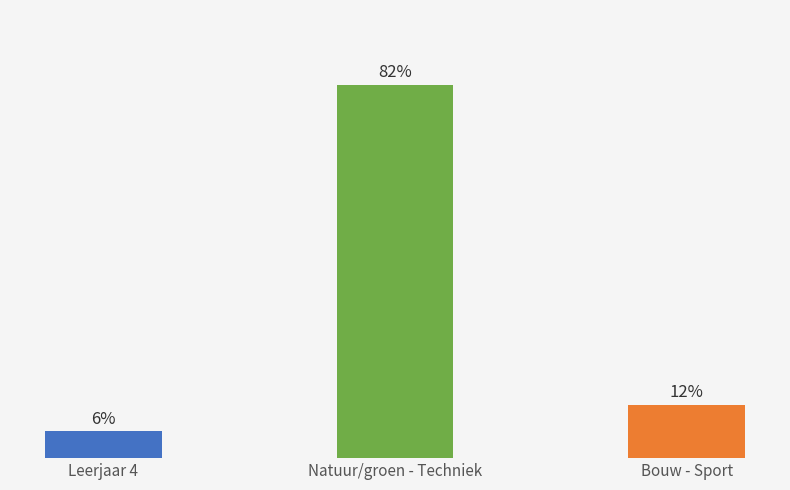

Are the bars horizontal?

No